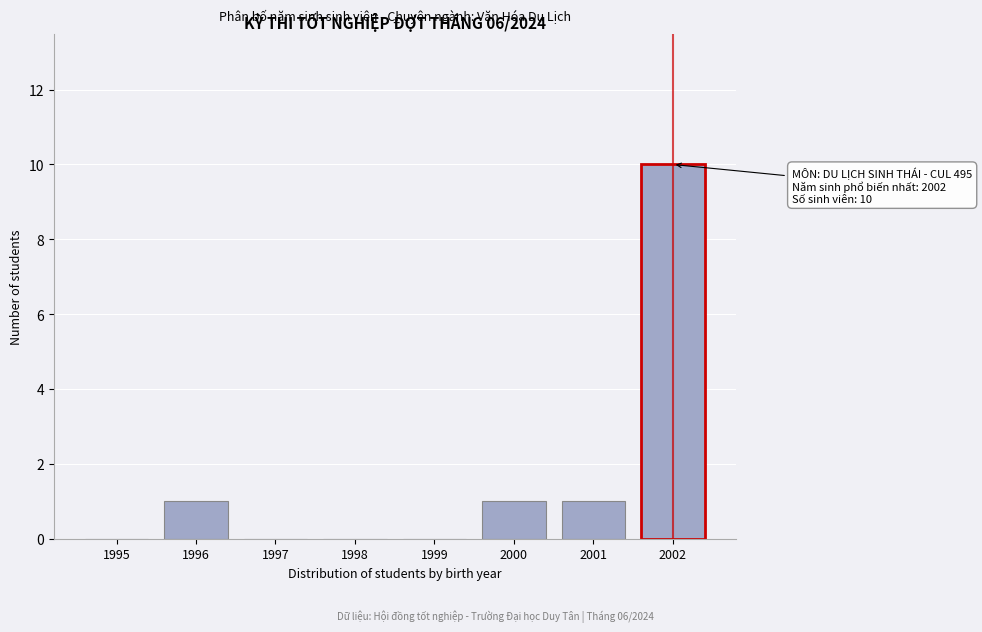

Reading left to right, list all the values displayed in this chart.

1995=0	1996=1	1997=0	1998=0	1999=0	2000=1	2001=1	2002=10